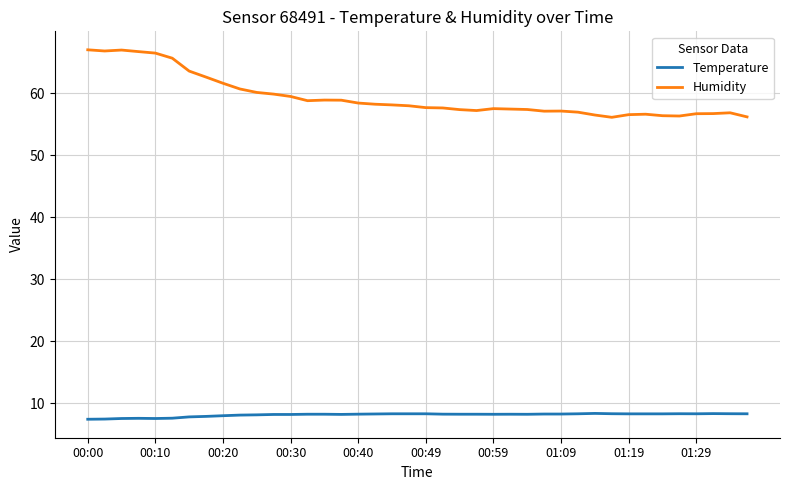

True or false: Temperature and Humidity cross at least once.

False